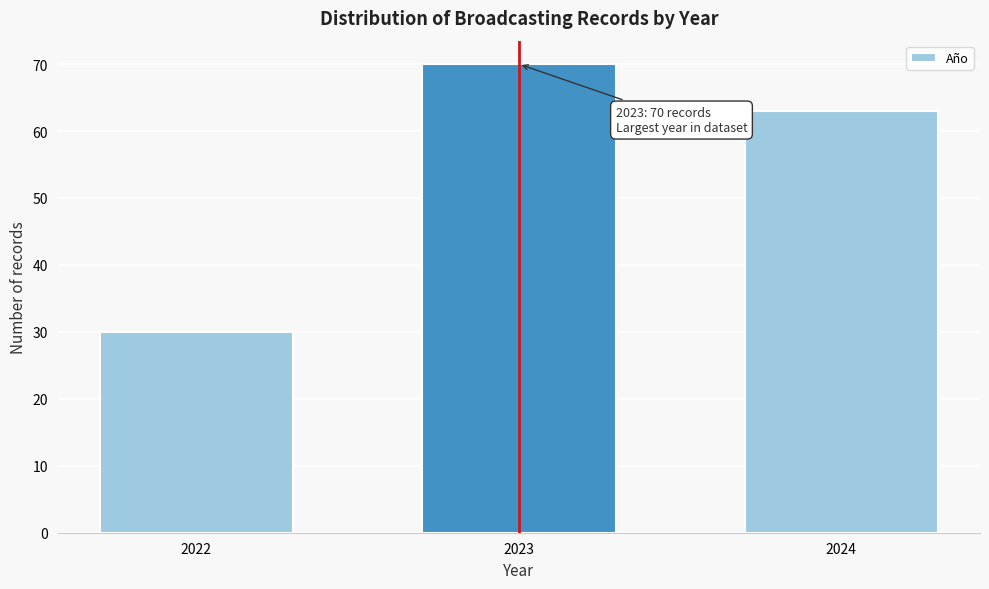

Reading left to right, list all the values displayed in this chart.

2022=30	2023=70	2024=63